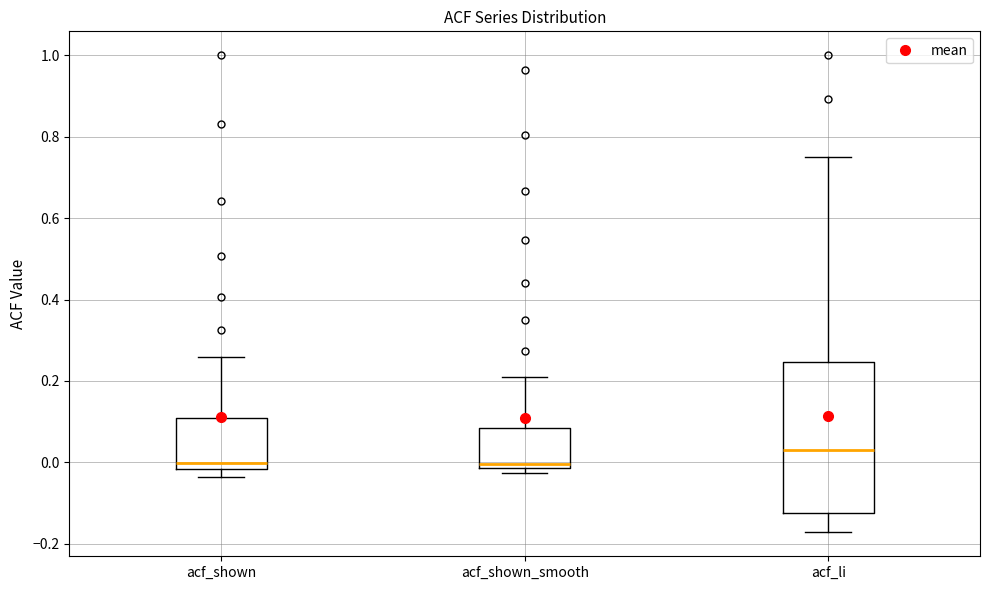

Which box is the tallest, from its lower edge to its upper edge?

acf_li